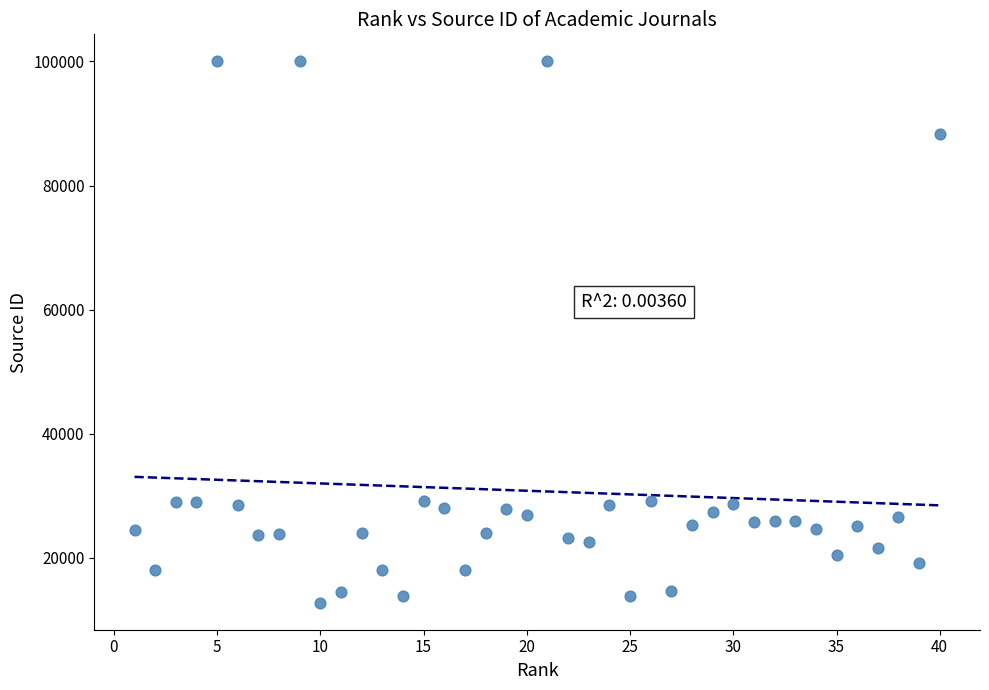

What is the range of X values (max minus min)?

39